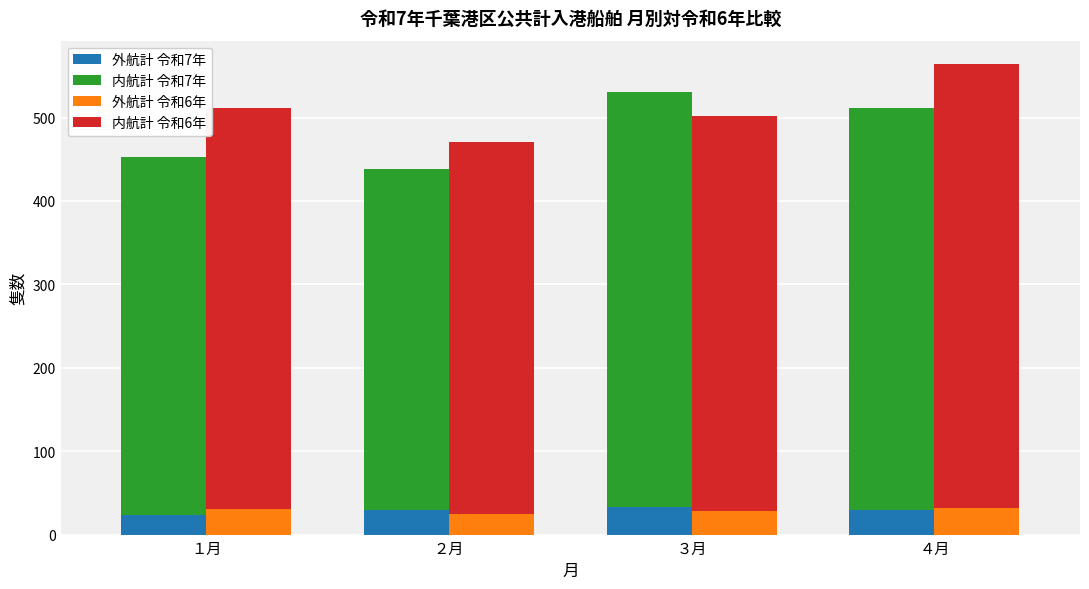

The 内航計 令和6年 series shows 294 at ４月. True or false?

False